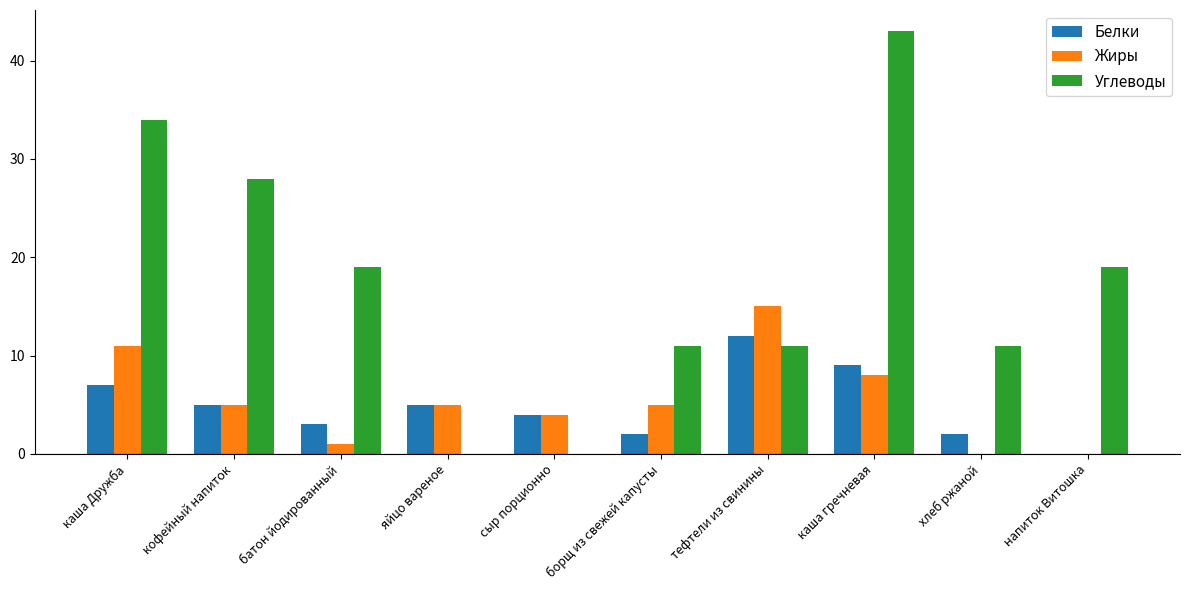

True or false: Жиры has a value of 5 at борщ из свежей капусты.

True